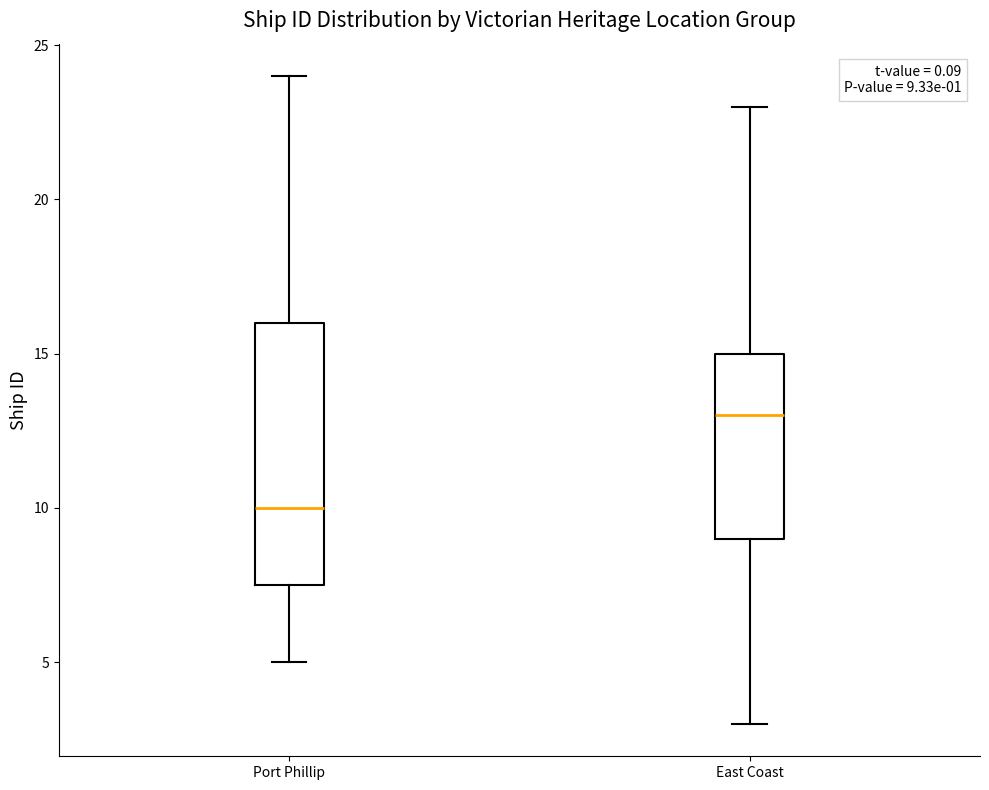

Which box has the lowest median line?

Port Phillip